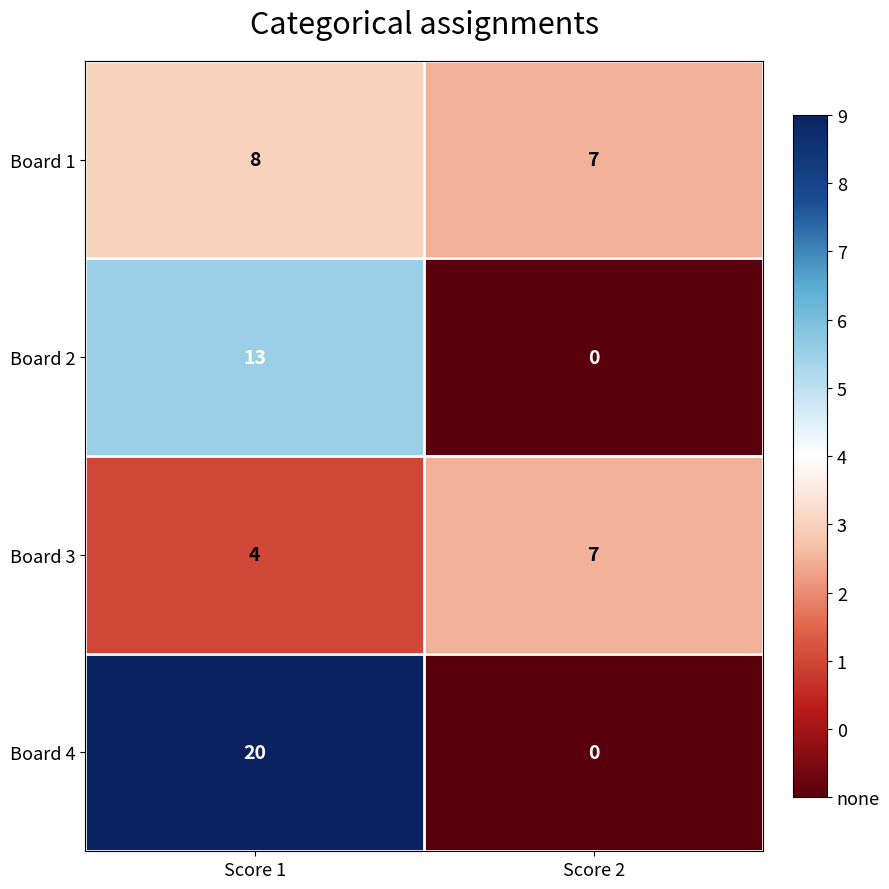

What is the total value across all series at Score 2?

14